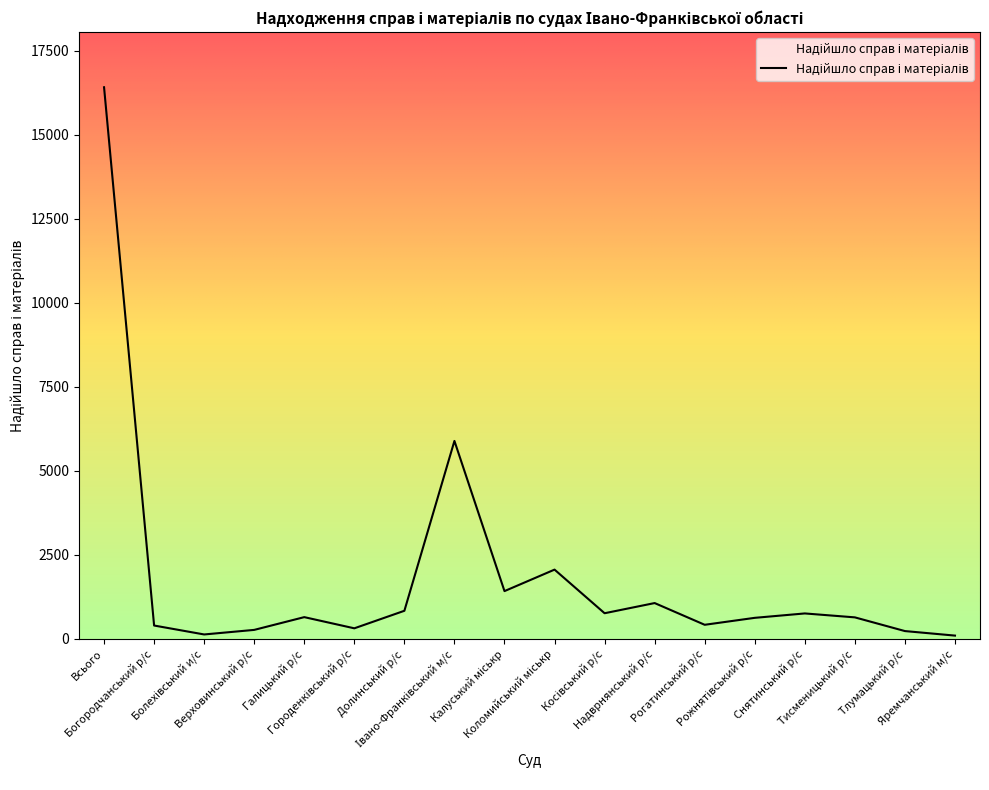

What is the difference between the maximum and minimum values?

16329